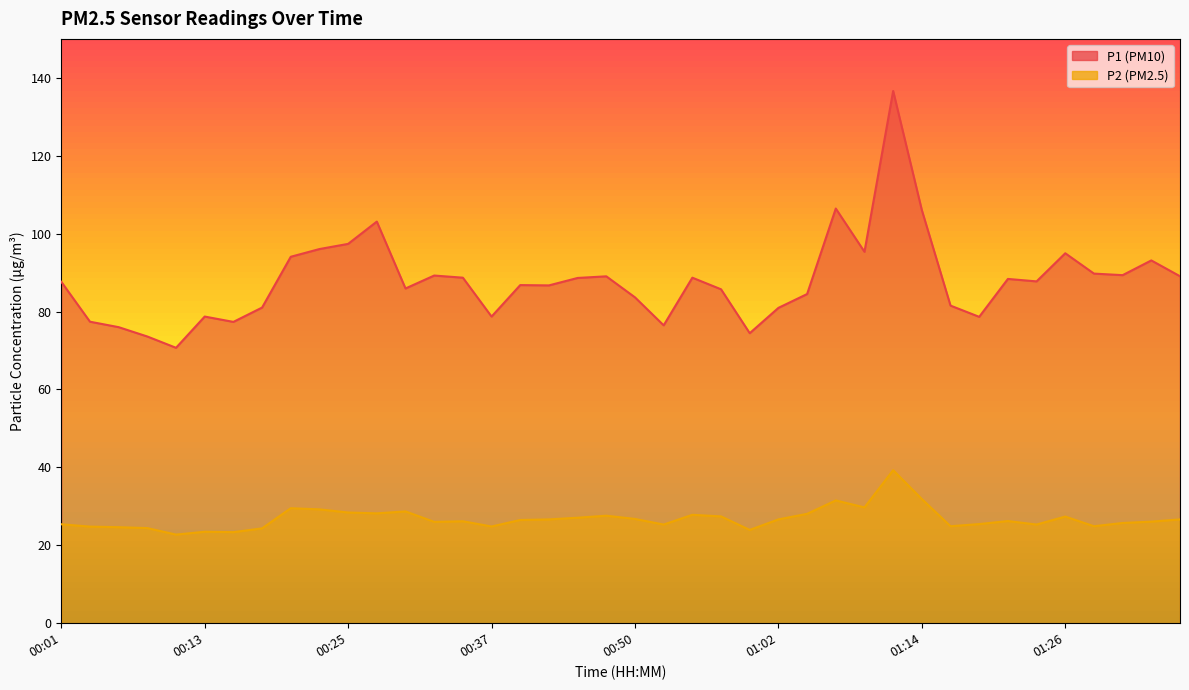

The value of P1 at 00:37 is 78.7. True or false?

True